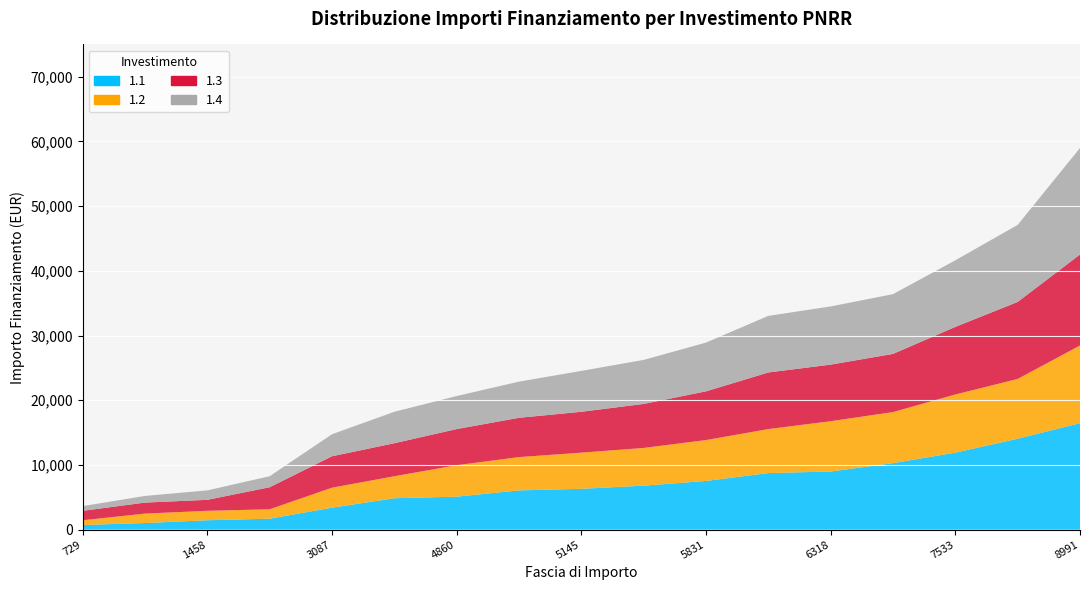

Reading left to right, what are all the values shown in this chart?

1.1: 729	1029	1458	1701	3402	4860	5103	6075	6318	6804	7533	8748	8991	10290	11907	14063	16464
1.2: 729	1458	1458	1458	3087	3402	4860	5145	5589	5831	6318	6804	7776	7889	8991	9234	12005
1.3: 1458	1701	1701	3402	4860	5103	5589	6075	6318	6804	7533	8748	8748	8991	10449	11907	14063
1.4: 729	1029	1458	1701	3402	4860	5103	5589	6318	6804	7533	8748	8991	9234	10290	11907	16464